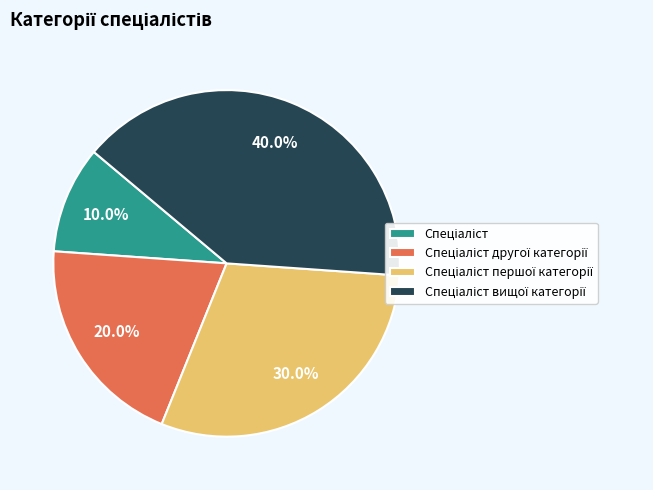

Is there any slice that represents more than half of the pie?

No